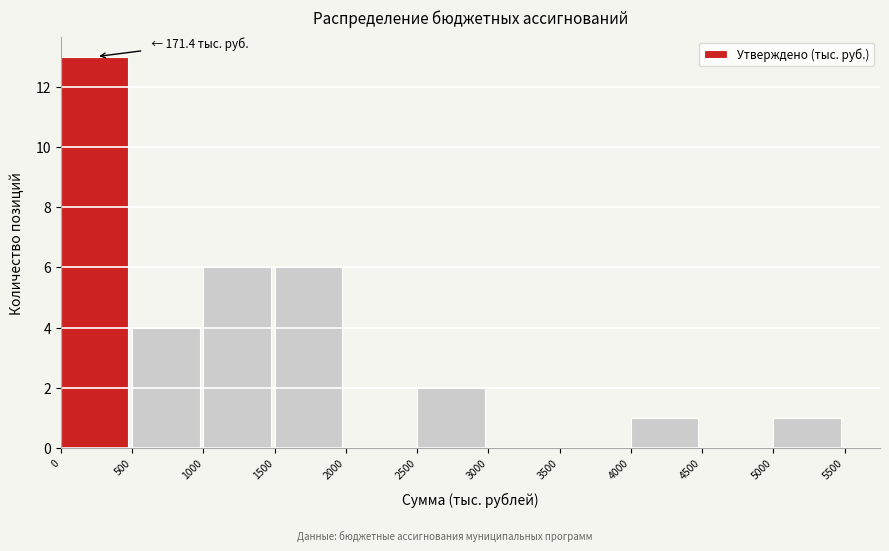

Which range on the x-axis has the tallest bar?

0 to 500